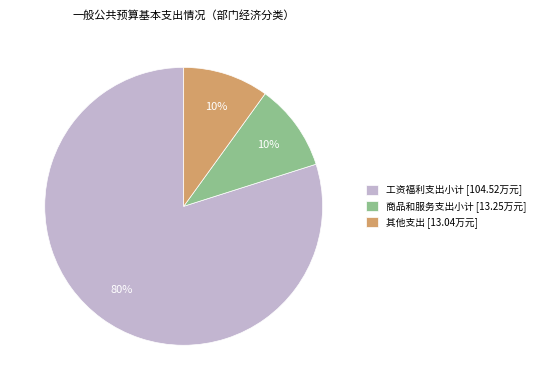

Which category accounts for the majority?

工资福利支出小计